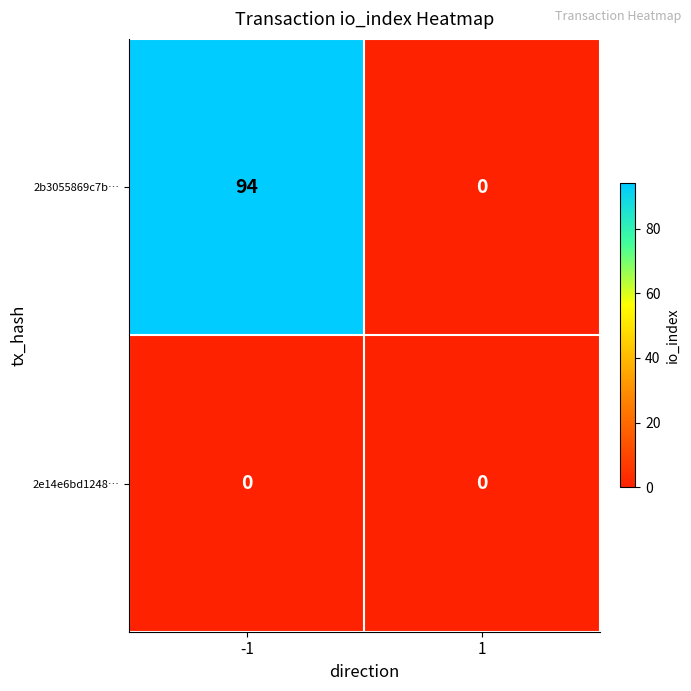

Which series has the largest total across all categories?

2b3055869c7b…